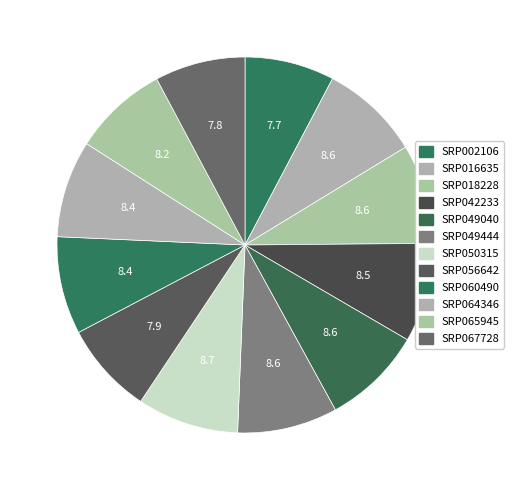

To the nearest percent, what is the difference between the largest and smallest slice percentages?

1%